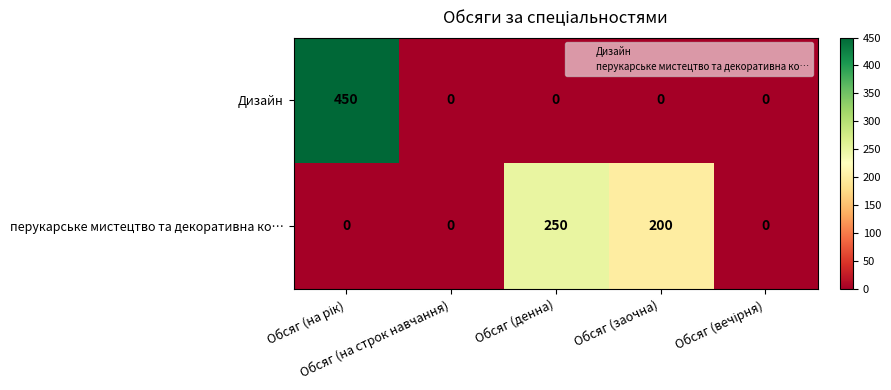

What is the average value of the перукарське мистецтво та декоративна ко… series?

90